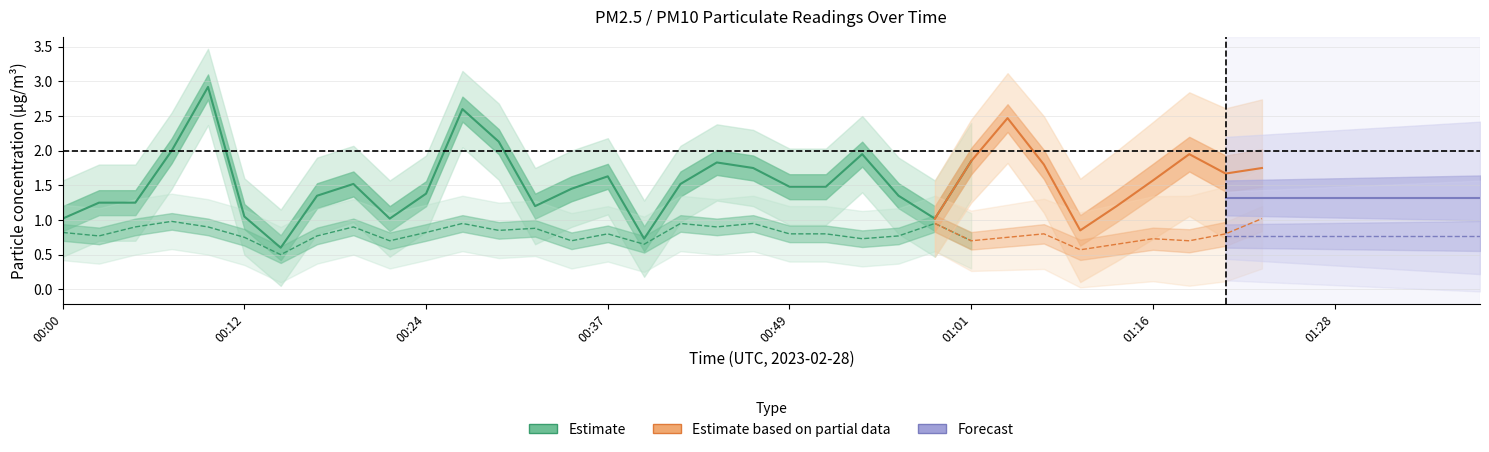

How many data points in P1 are above 1?

36